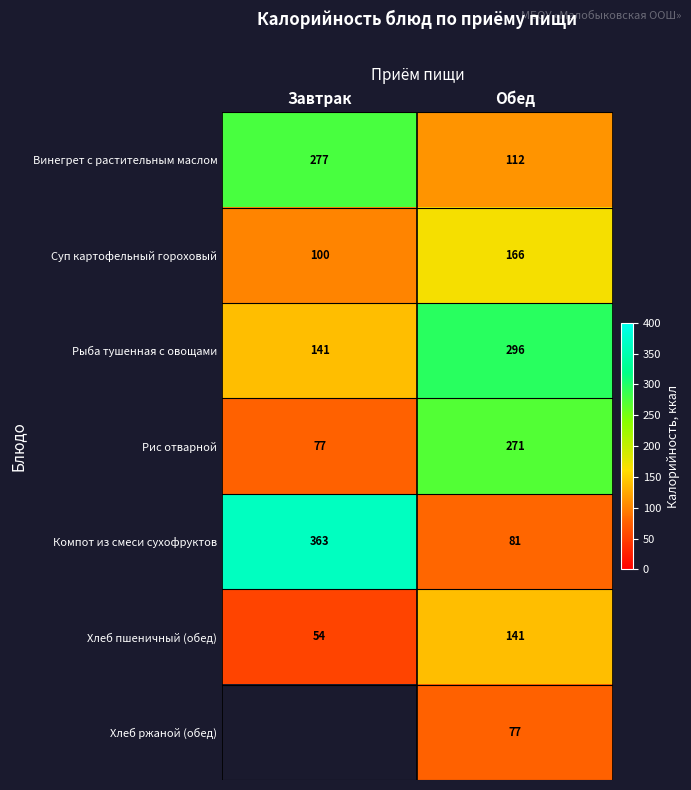

What is the total value across all series at Обед?

1144.0